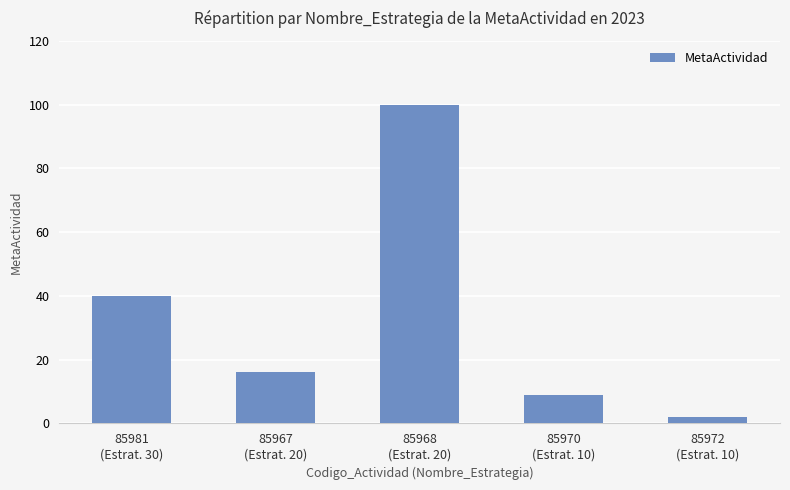

True or false: the data shows 100 at 85968
(Estrat. 20).

True